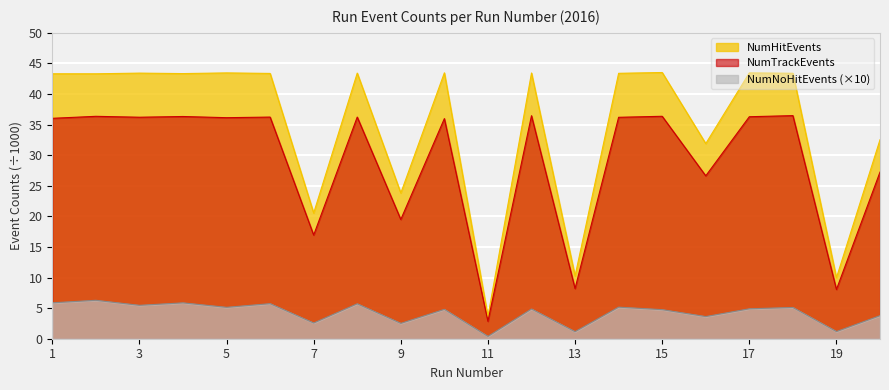

Read the NumHitEvents value at 5.

43.5